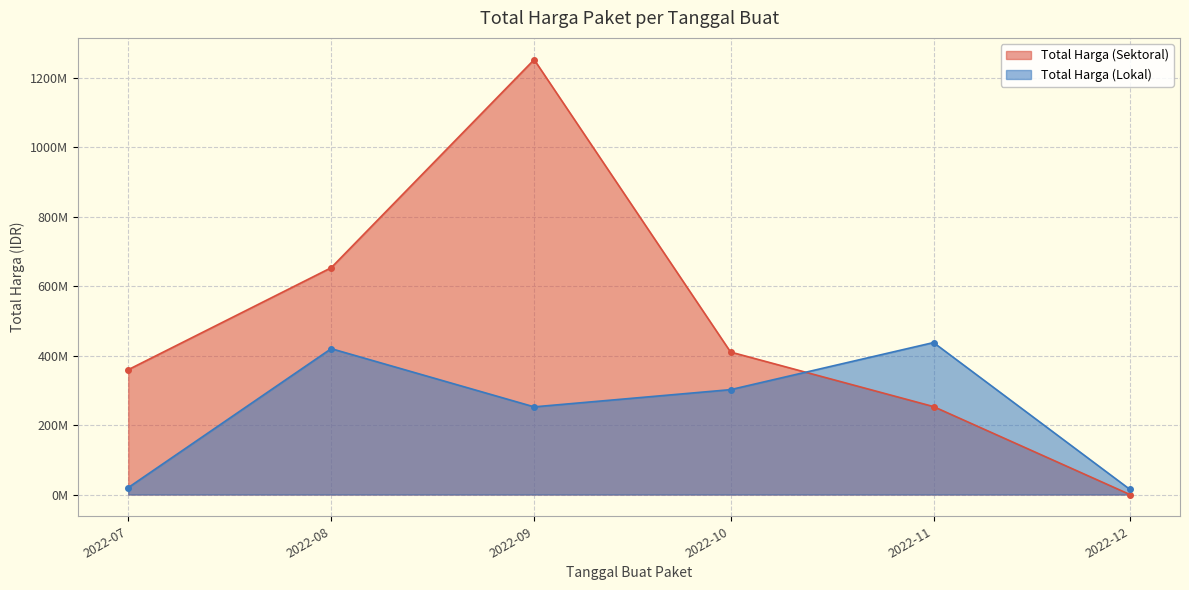

At how many categories does at least one series exceed 212529751?

5